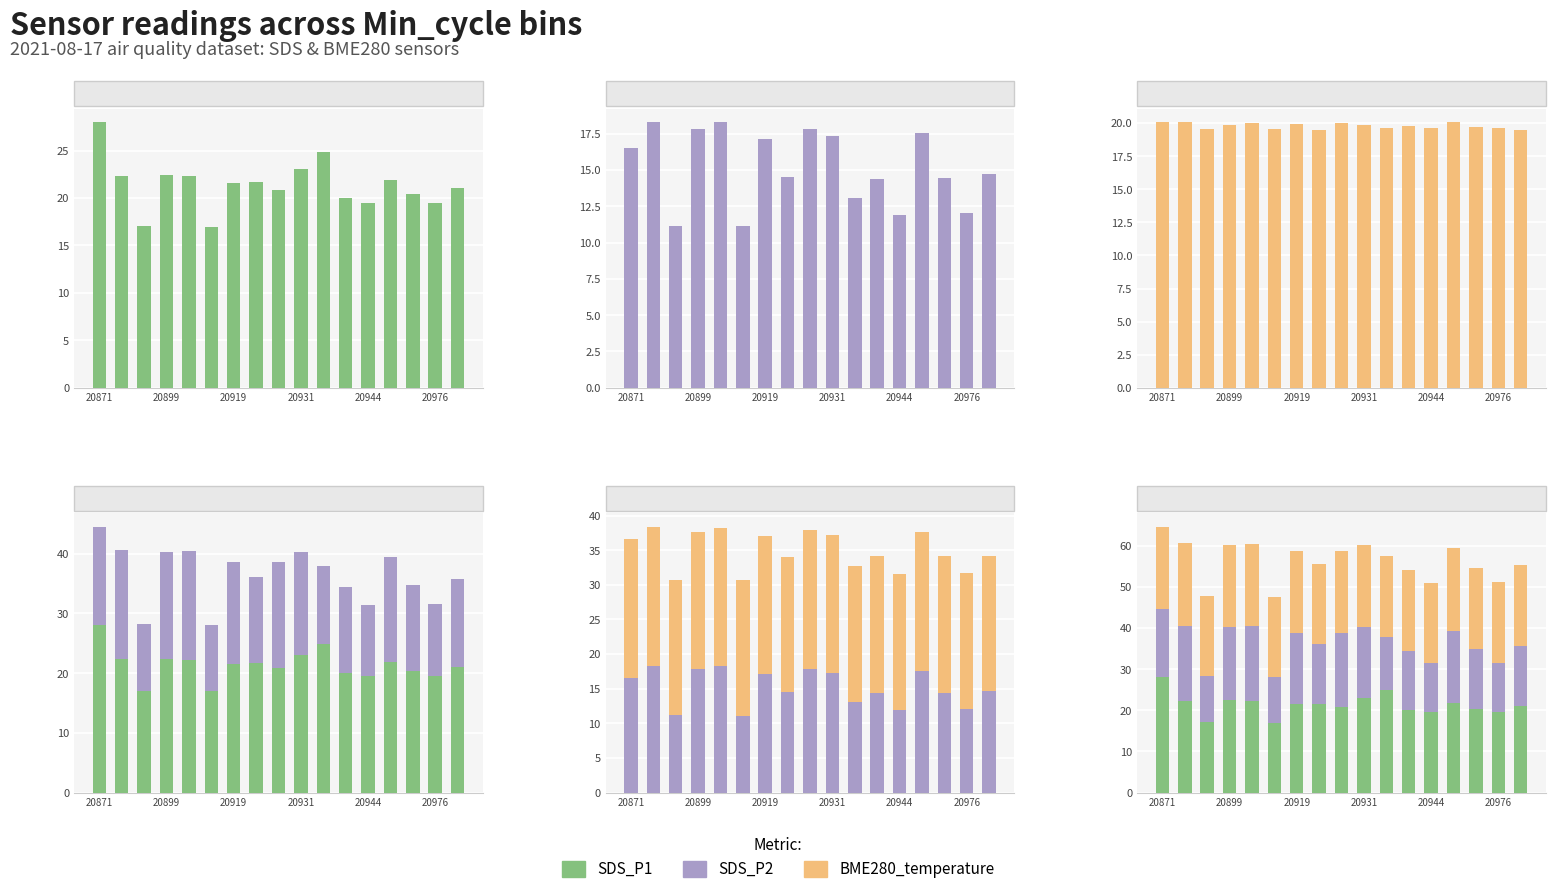

Count the number of data series in this chart.

3